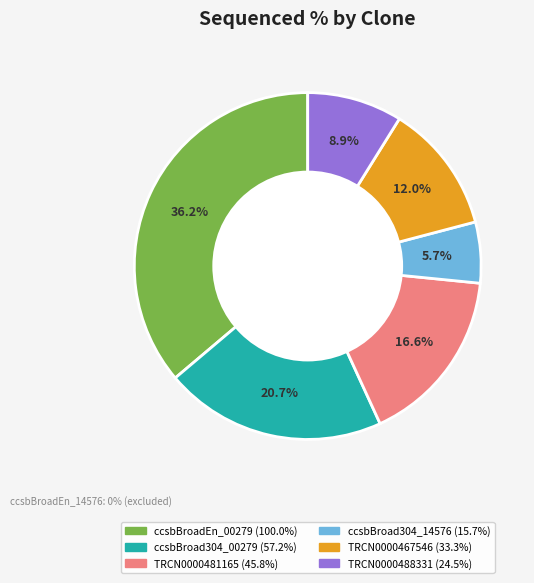

Does any single category account for the majority?

No